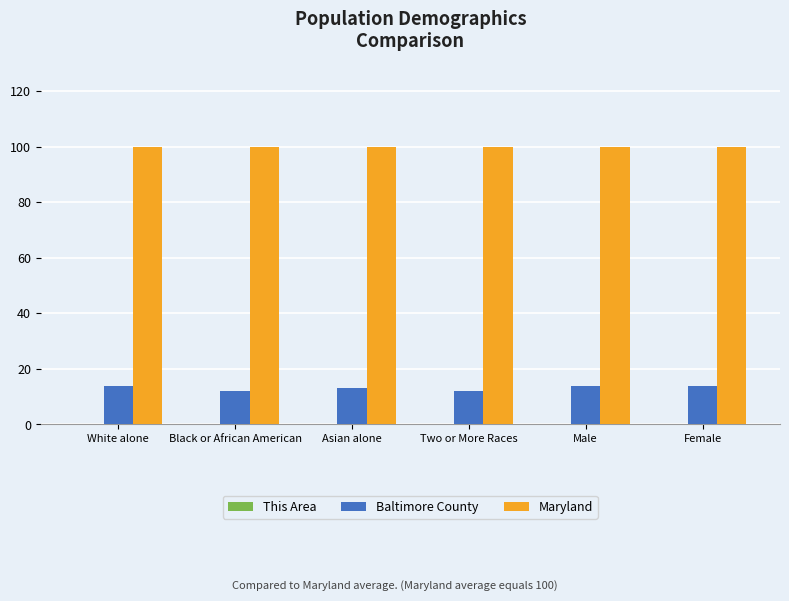

Read the Baltimore County value at Two or More Races.

12